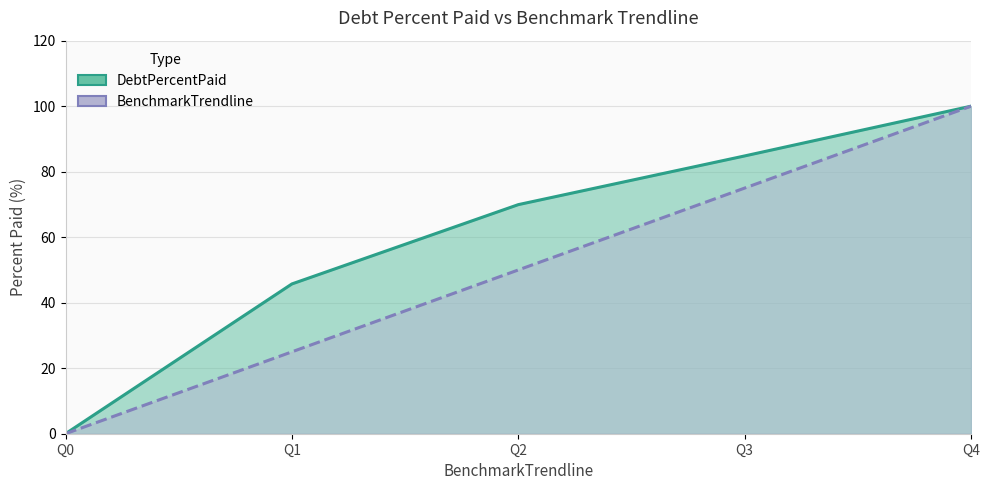

Where does the DebtPercentPaid series first go above 69?

Q2